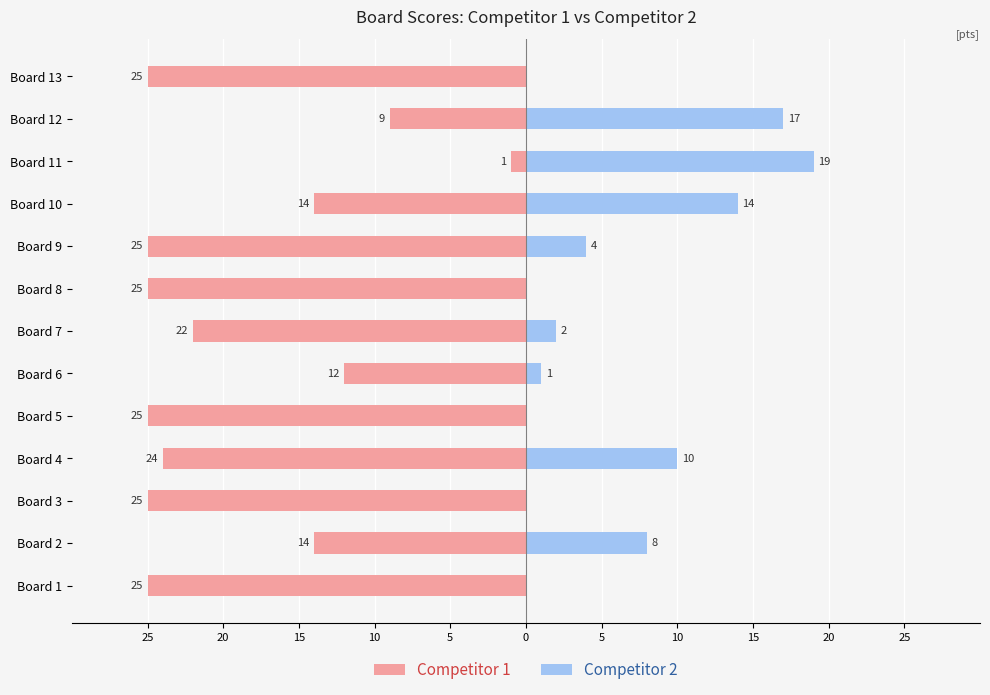

What is the value of the Competitor 1 bar at the 11th from the left?

-1